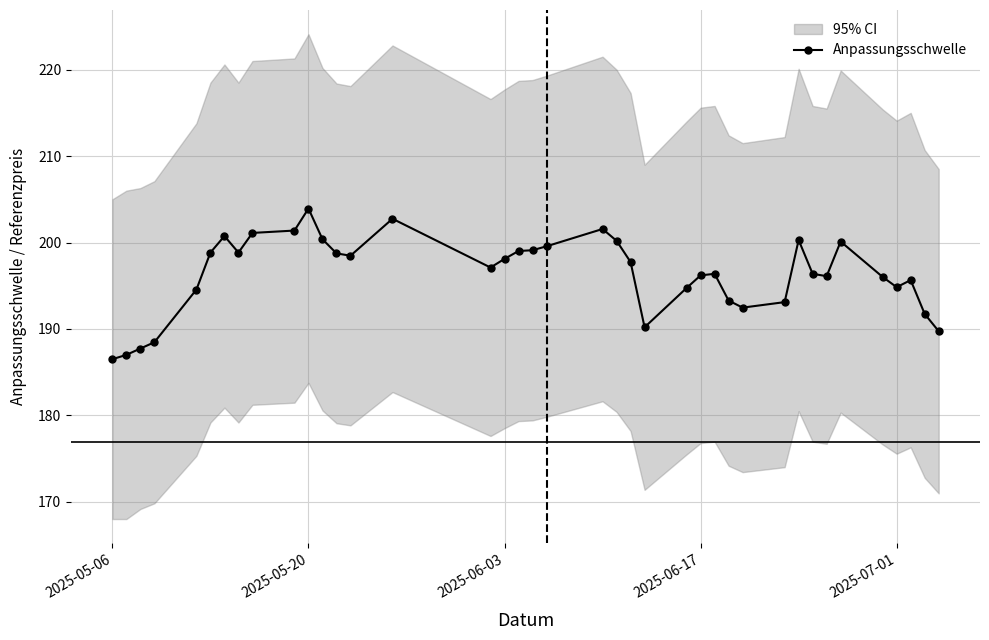

At which category does the chart reach its minimum across all series?

2025-05-06